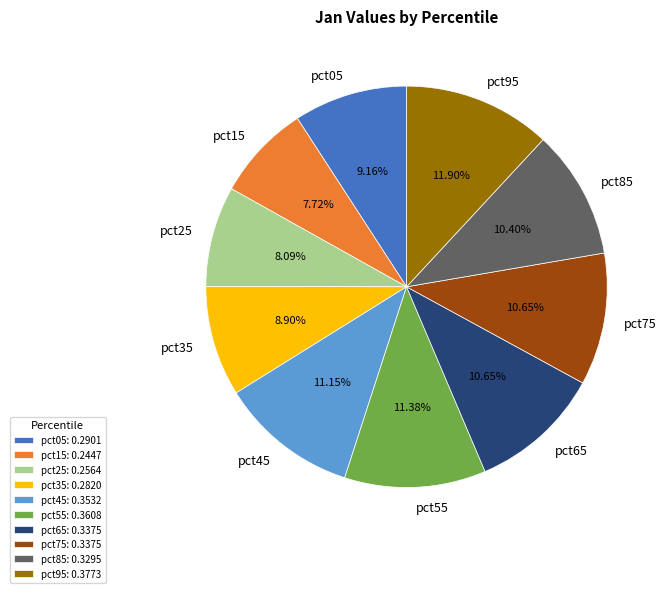

To the nearest percent, what portion does pct35 represent?

9%